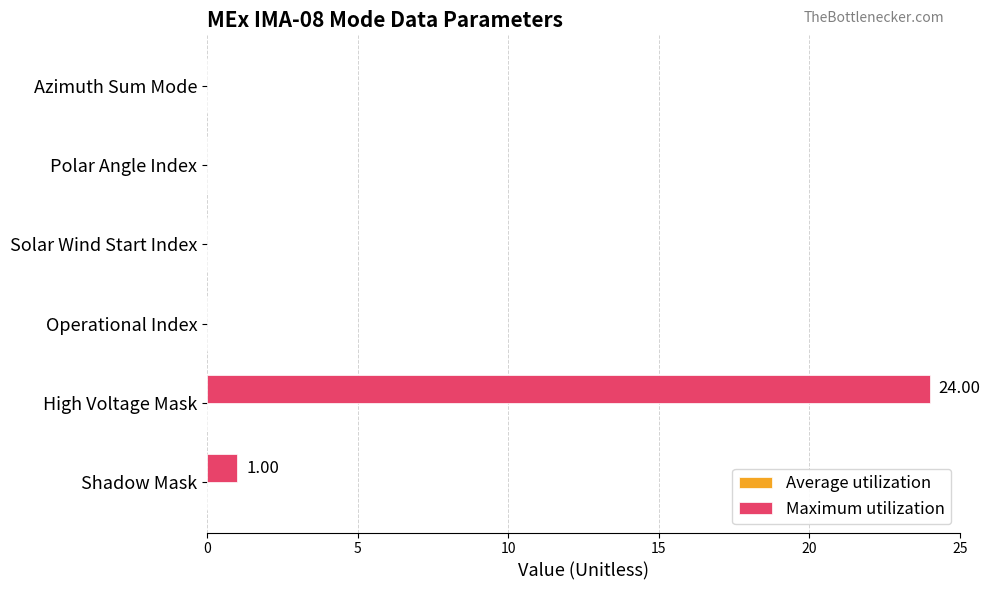

Between Shadow Mask and Solar Wind Start Index, which is larger?

Shadow Mask